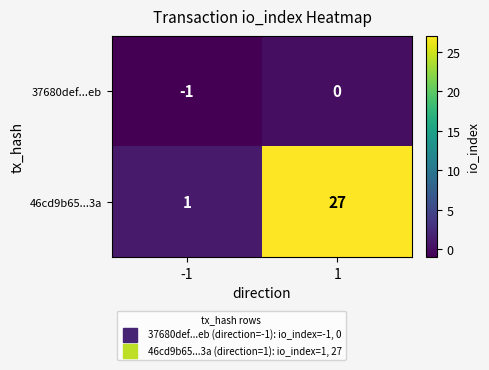

Reading right to left, extract all data points from this chart.

37680def...eb: 1=0	-1=-1
46cd9b65...3a: 1=27	-1=1